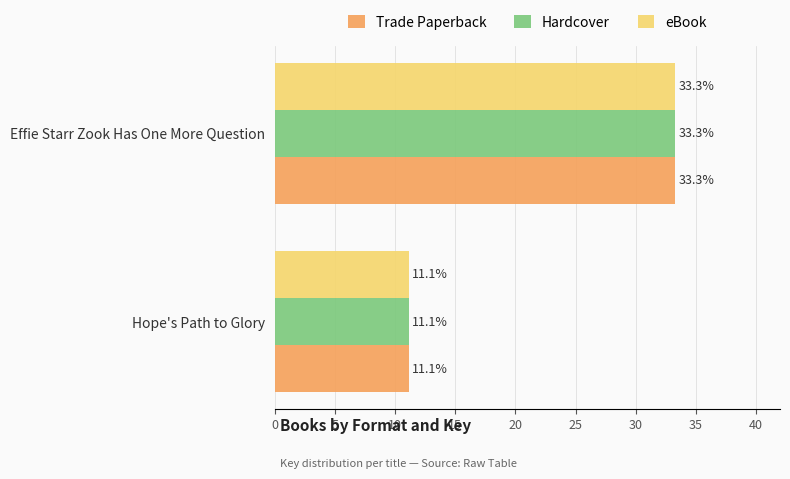

The eBook series shows 33.3 at Effie Starr Zook Has One More Question. True or false?

True